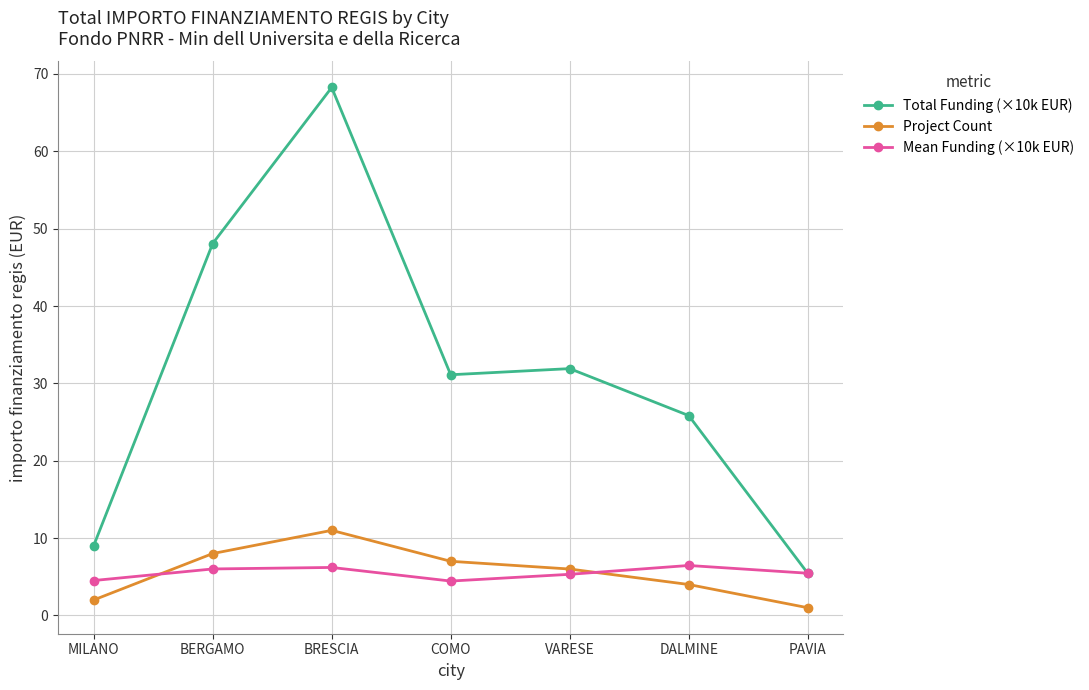

Read the Project Count value at COMO.

7.0